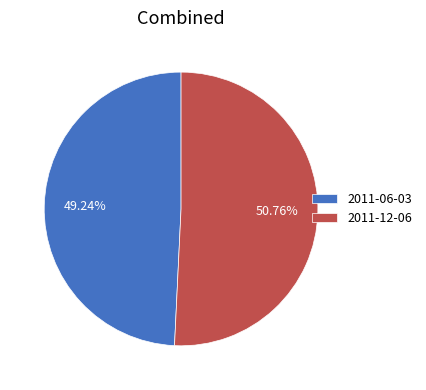

To the nearest percent, what is the average slice percentage?

50%